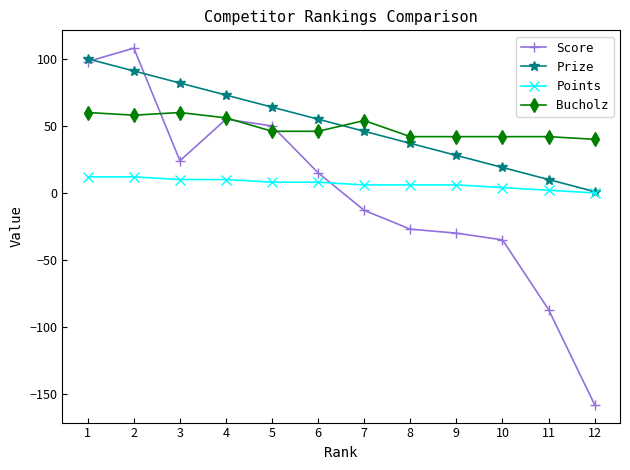

True or false: Bucholz and Points intersect in this chart.

False